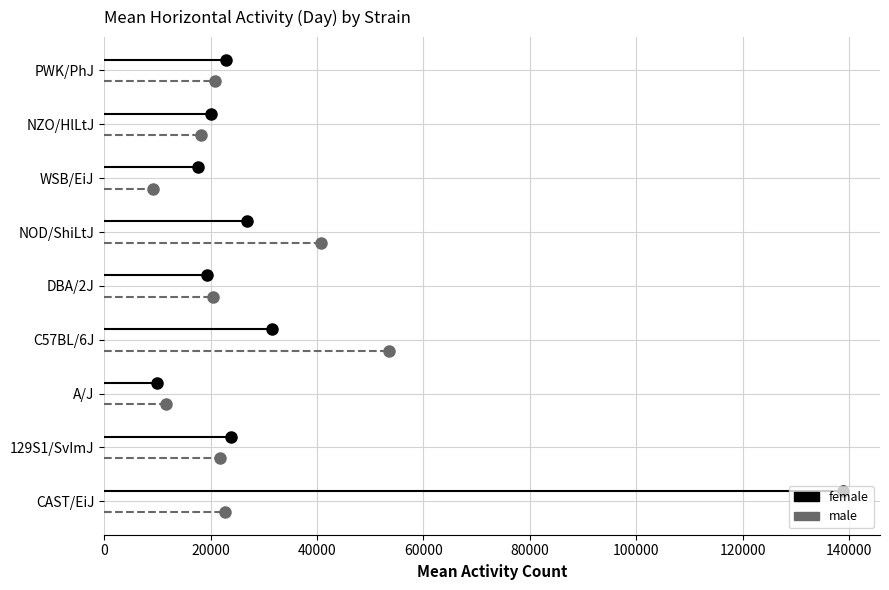

Which series has the largest total across all categories?

female